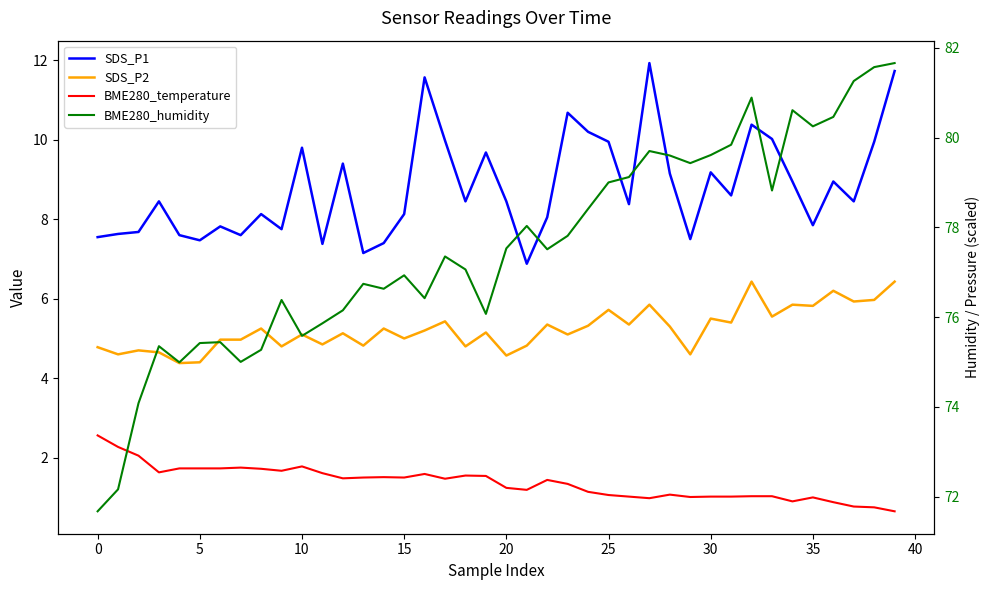

What is the label of the 14th point from the left?

13